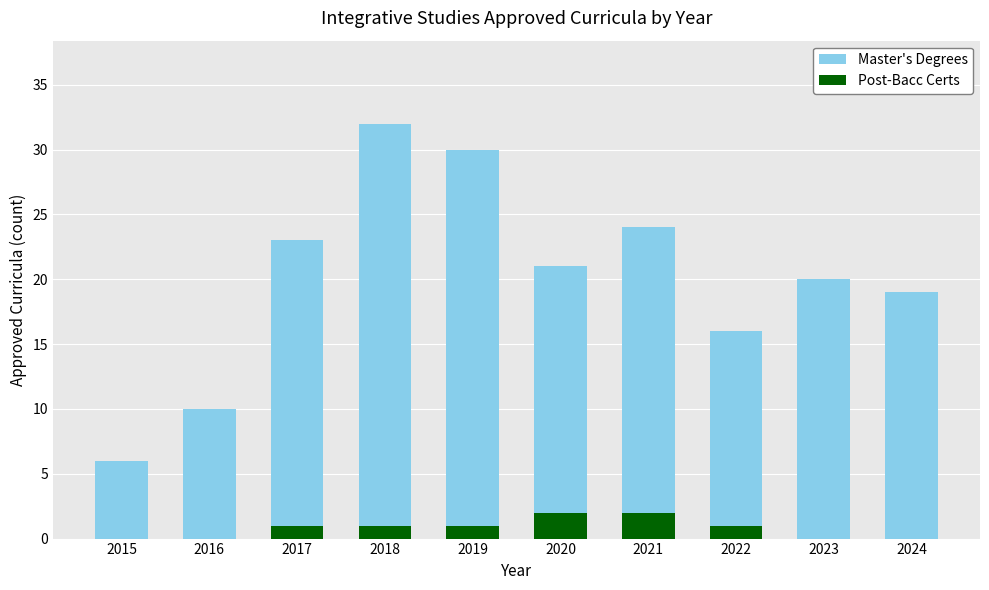

Is the value of Master's Degrees at 2023 greater than the value of Post-Bacc Certs at 2015?

Yes